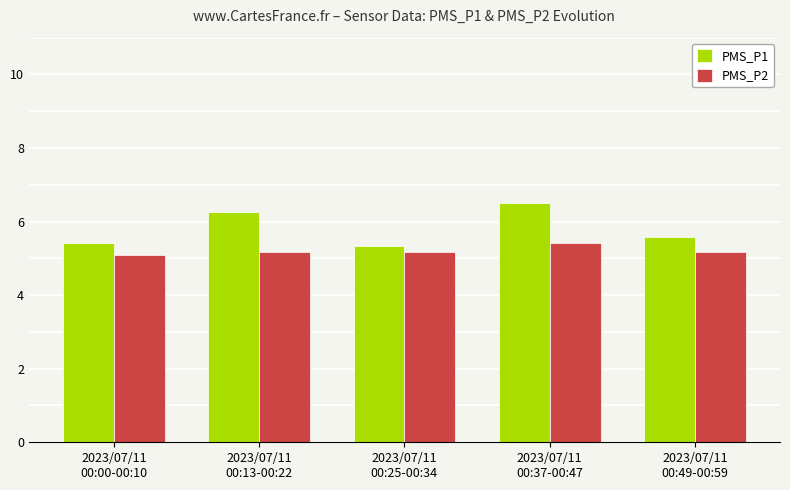

Which series has the widest spread of values?

PMS_P1